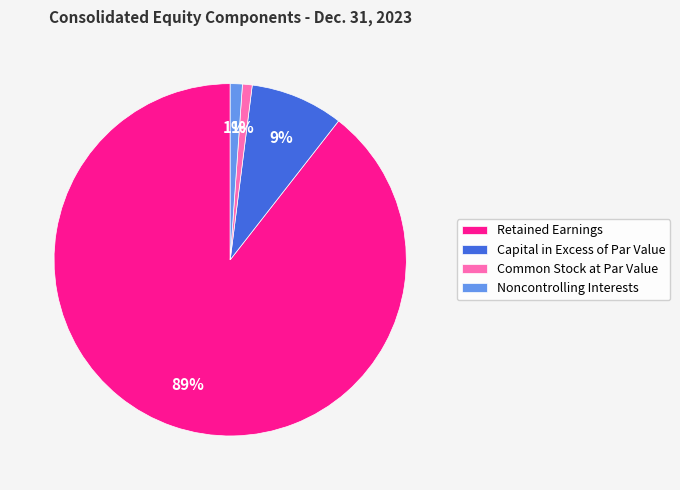

Which slice represents more than half of the pie?

Retained Earnings